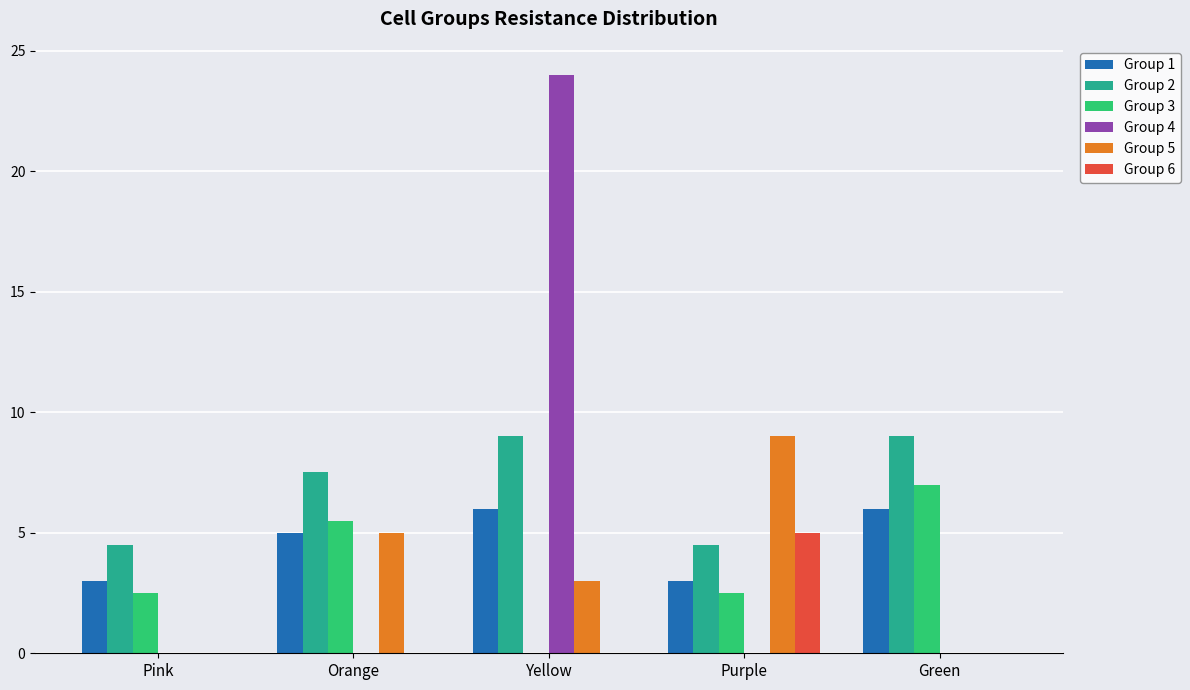

What is the sum of all Group 6 values?

5.0